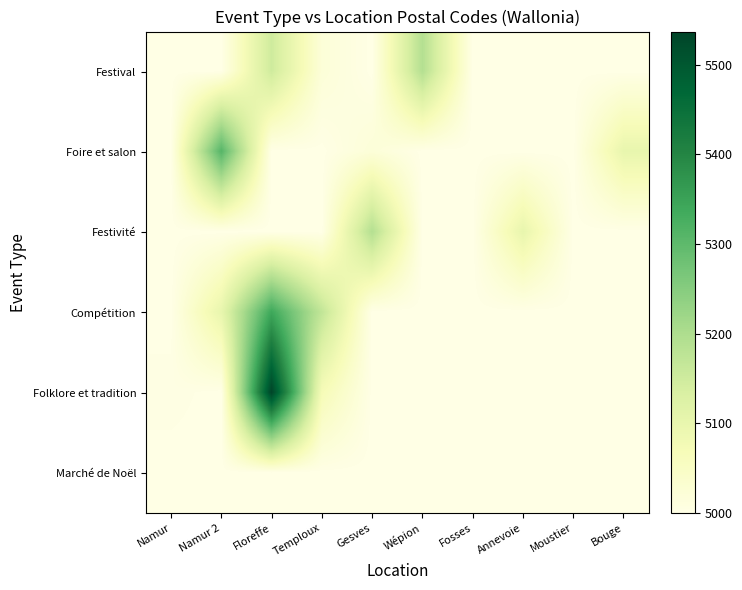

Rank the series by their maximum value, from lowest to highest.

Marché de Noël, Festival, Festivité, Foire et salon, Compétition, Folklore et tradition